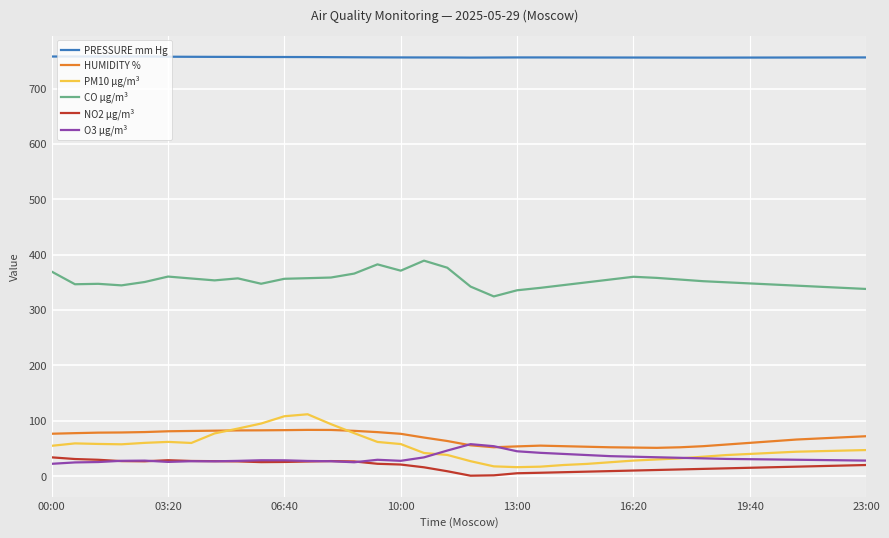

True or false: PM10 µg/m³ and PRESSURE mm Hg cross at least once.

False